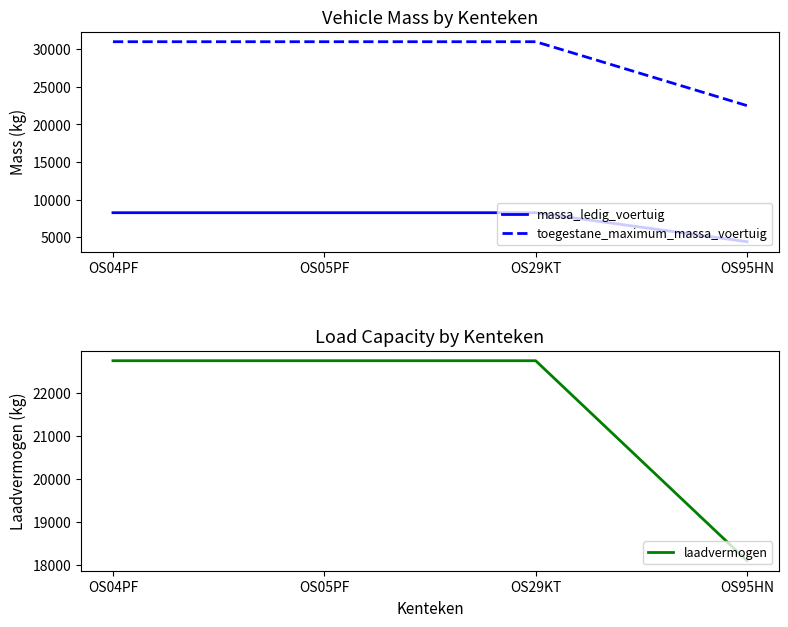

At which category is the sum across all series the highest?

OS04PF